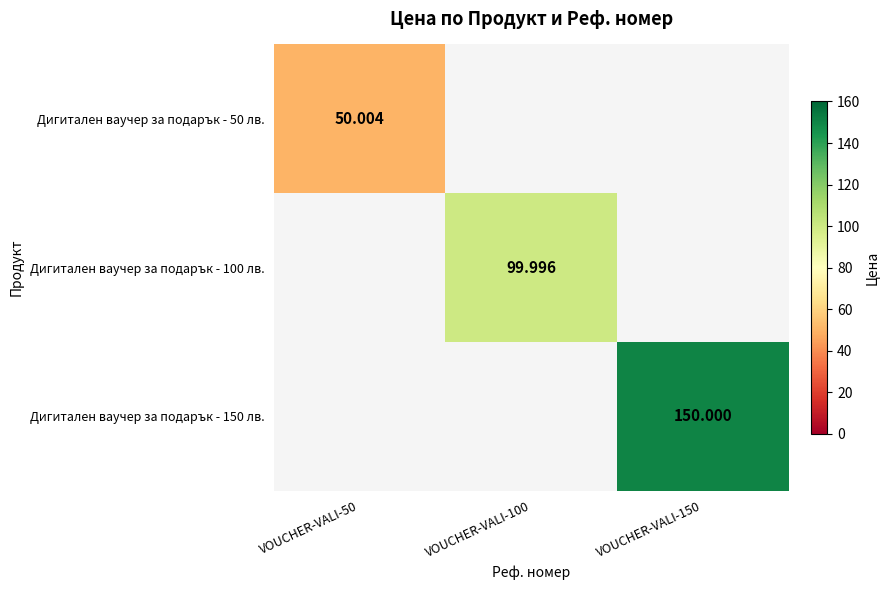

Is the value of Дигитален ваучер за подарък - 150 лв. at VOUCHER-VALI-150 greater than the value of Дигитален ваучер за подарък - 100 лв. at VOUCHER-VALI-100?

Yes